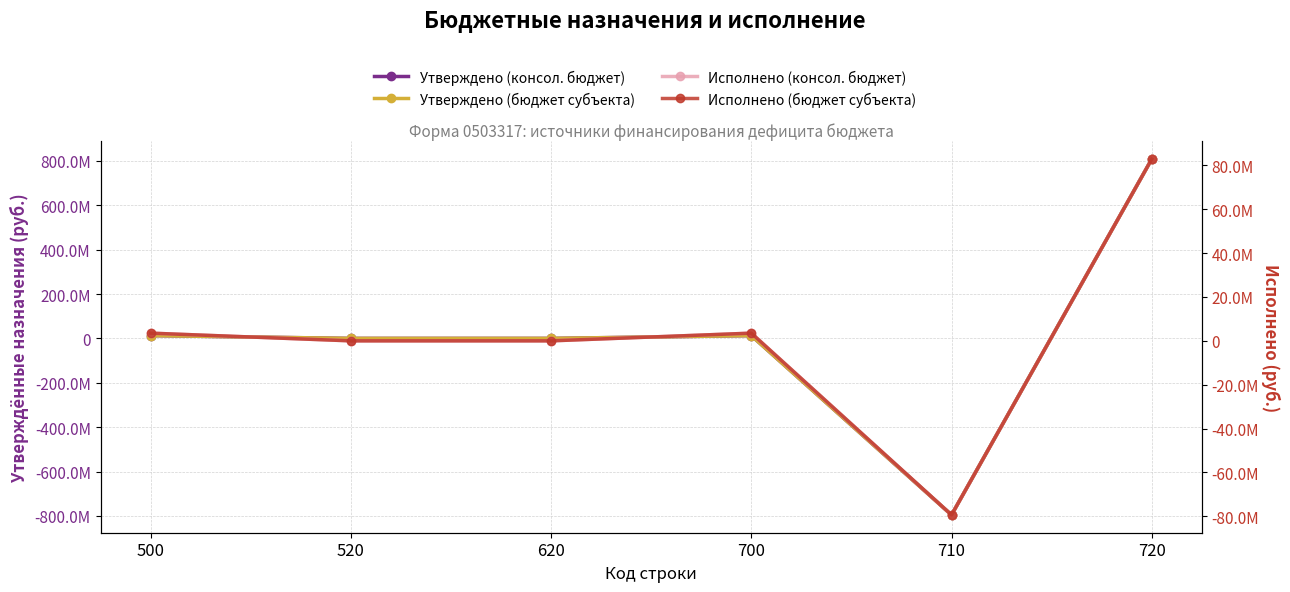

Where is the first local maximum for Исполнено (бюджет субъекта)?

700